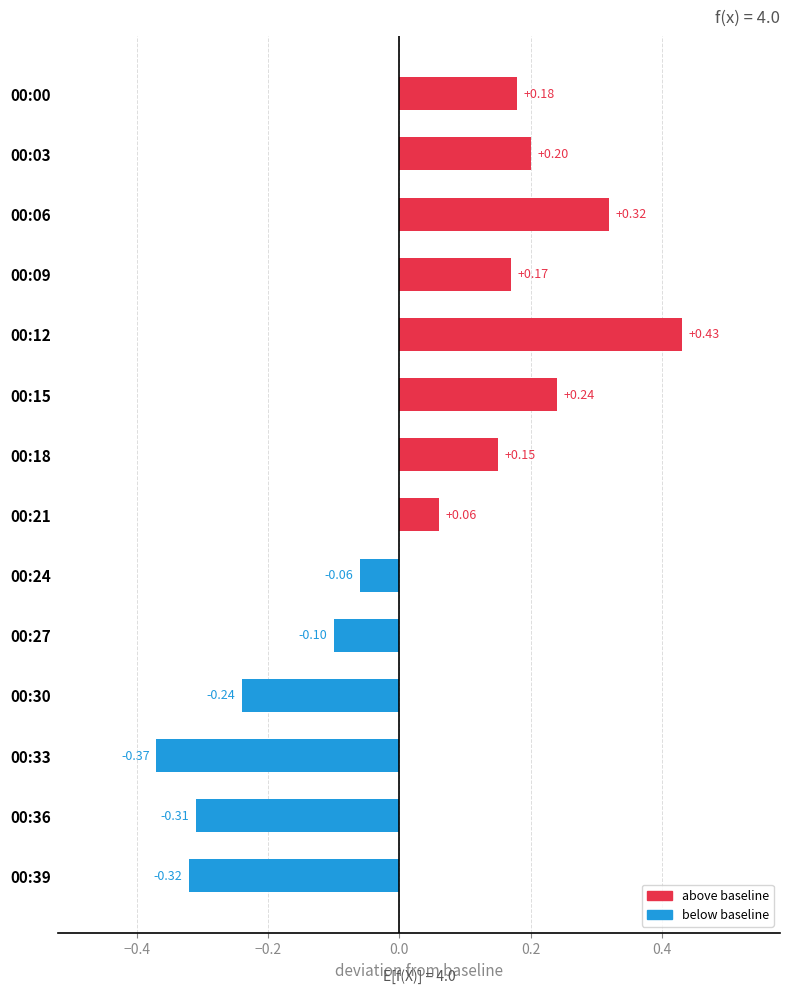

How many values are below 0?

6